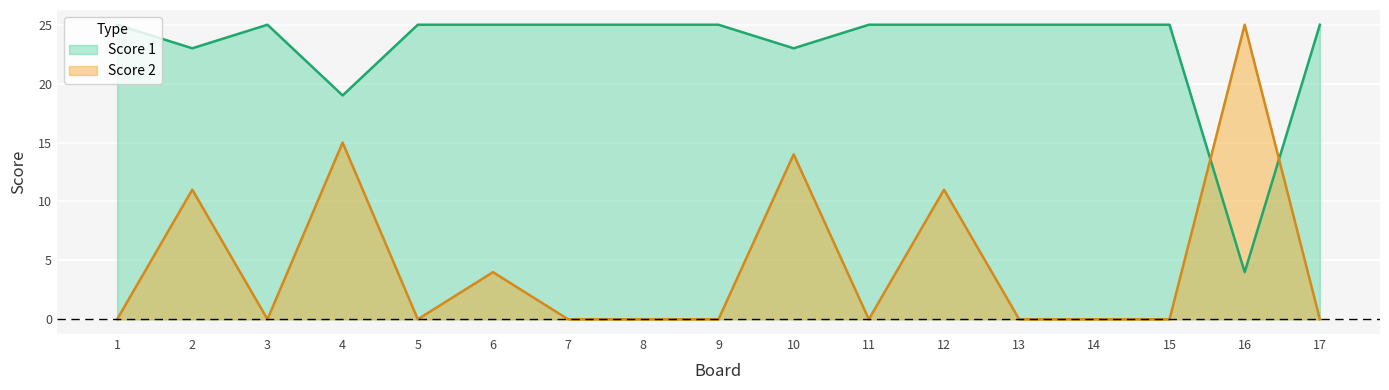

How many lines are shown in the chart?

2